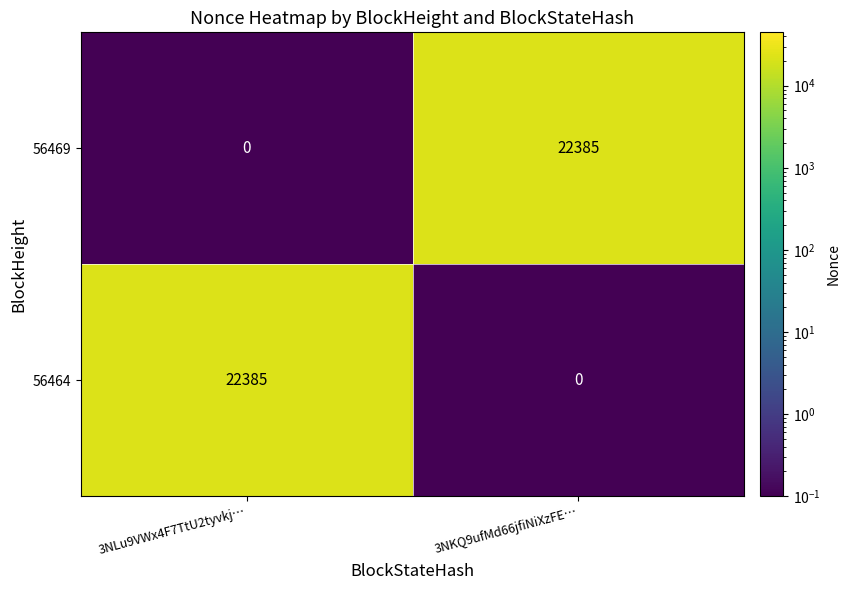

Reading right to left, transcribe all the data shown in this chart.

56469: 22385	0
56464: 0	22385